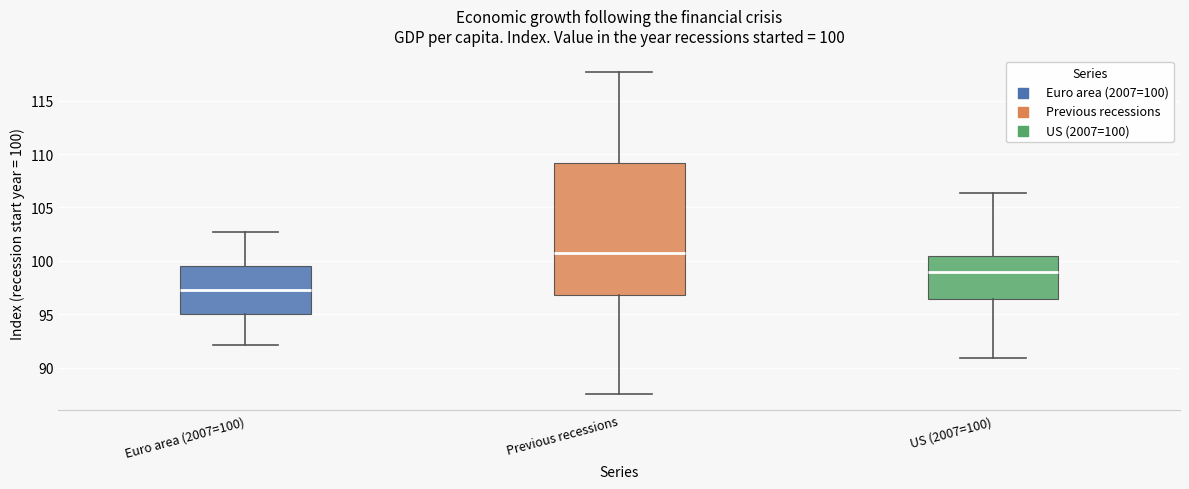

Comparing the boxes themselves (not the whiskers), which one is the tallest?

Previous recessions